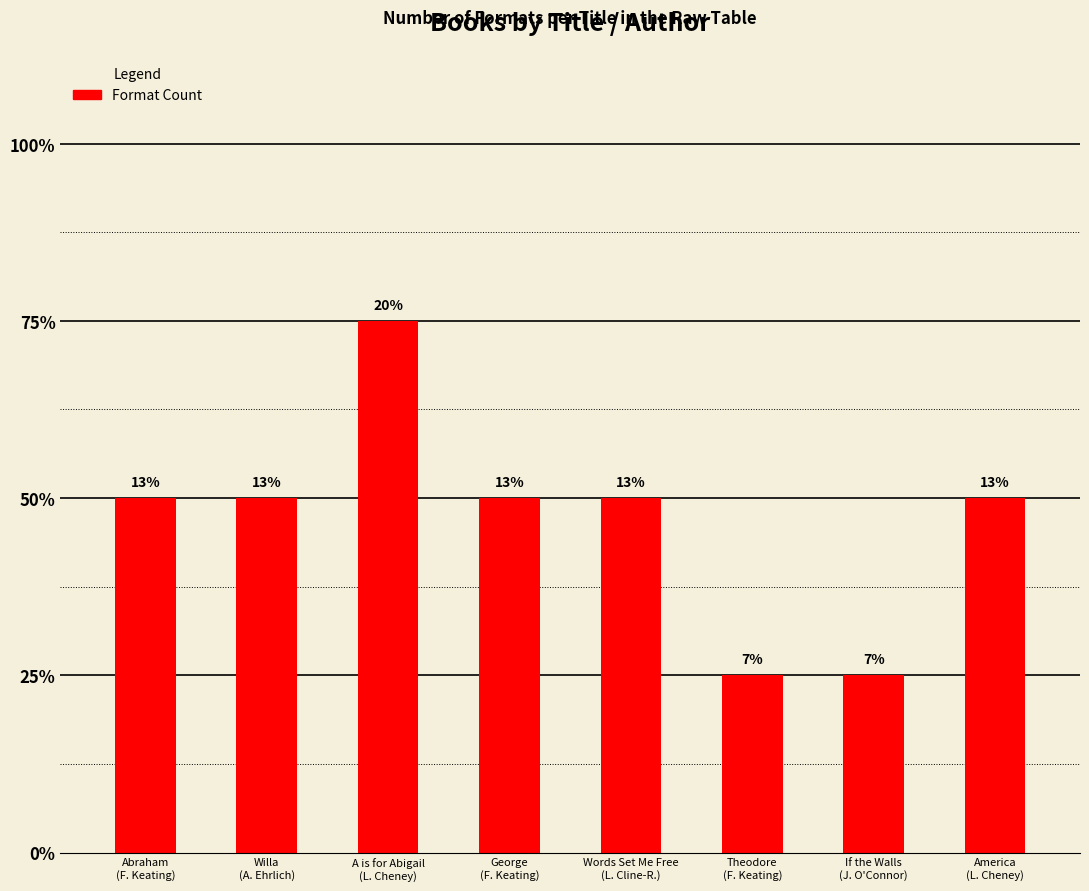

What is the sum of all values?

15